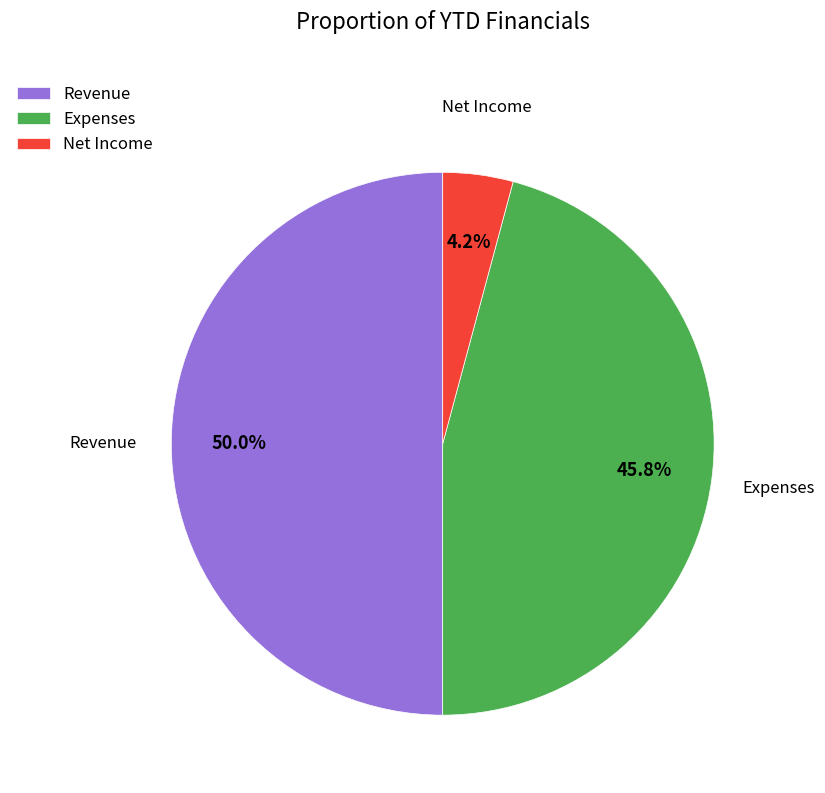

Count the number of slices in the pie.

3